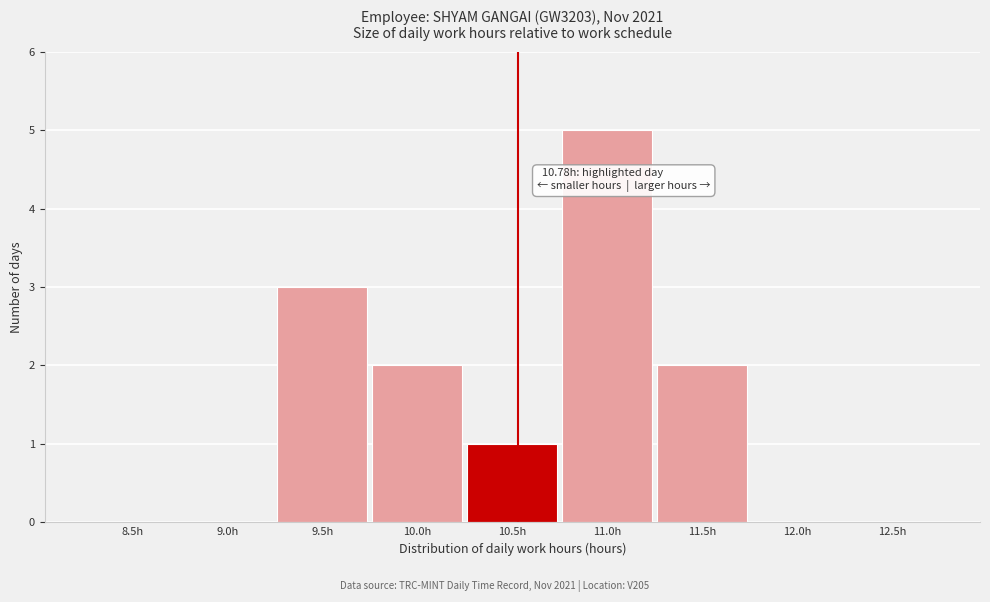

Reading left to right, transcribe all the data shown in this chart.

8.5h=0	9.0h=0	9.5h=3	10.0h=2	10.5h=1	11.0h=5	11.5h=2	12.0h=0	12.5h=0